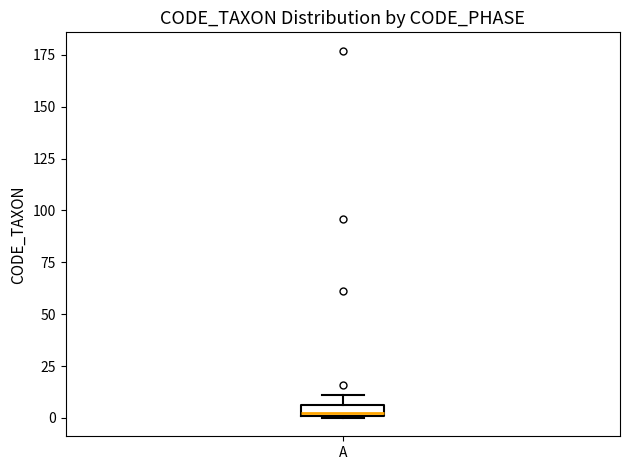

Where is the upper edge of the box for A on the y-axis? The values are not printed on the chart, so give them approximately, as read against the axis.

5